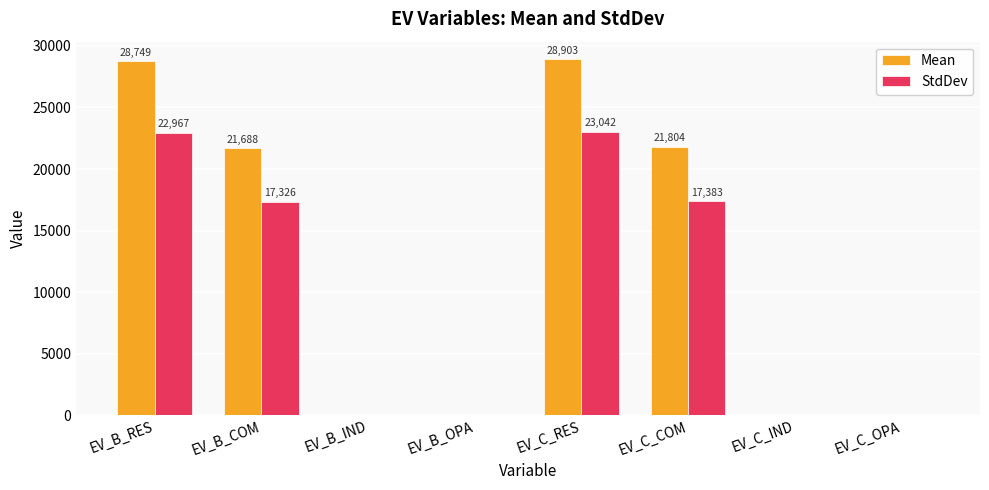

What is the sum of all Mean values?

101144.1